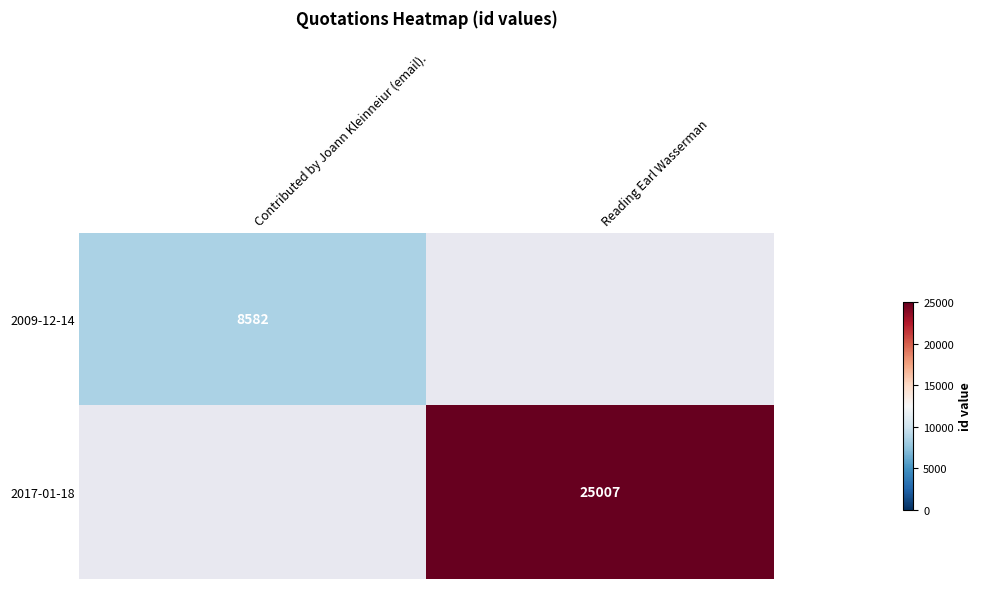

At how many categories does at least one series exceed 14503?

1